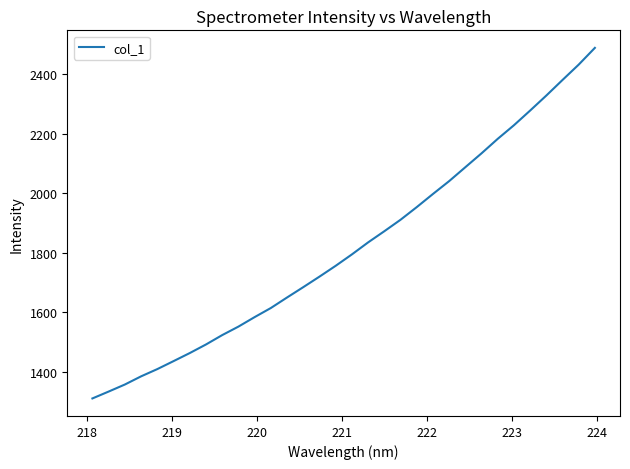

What is the smallest value displayed?

1310.1